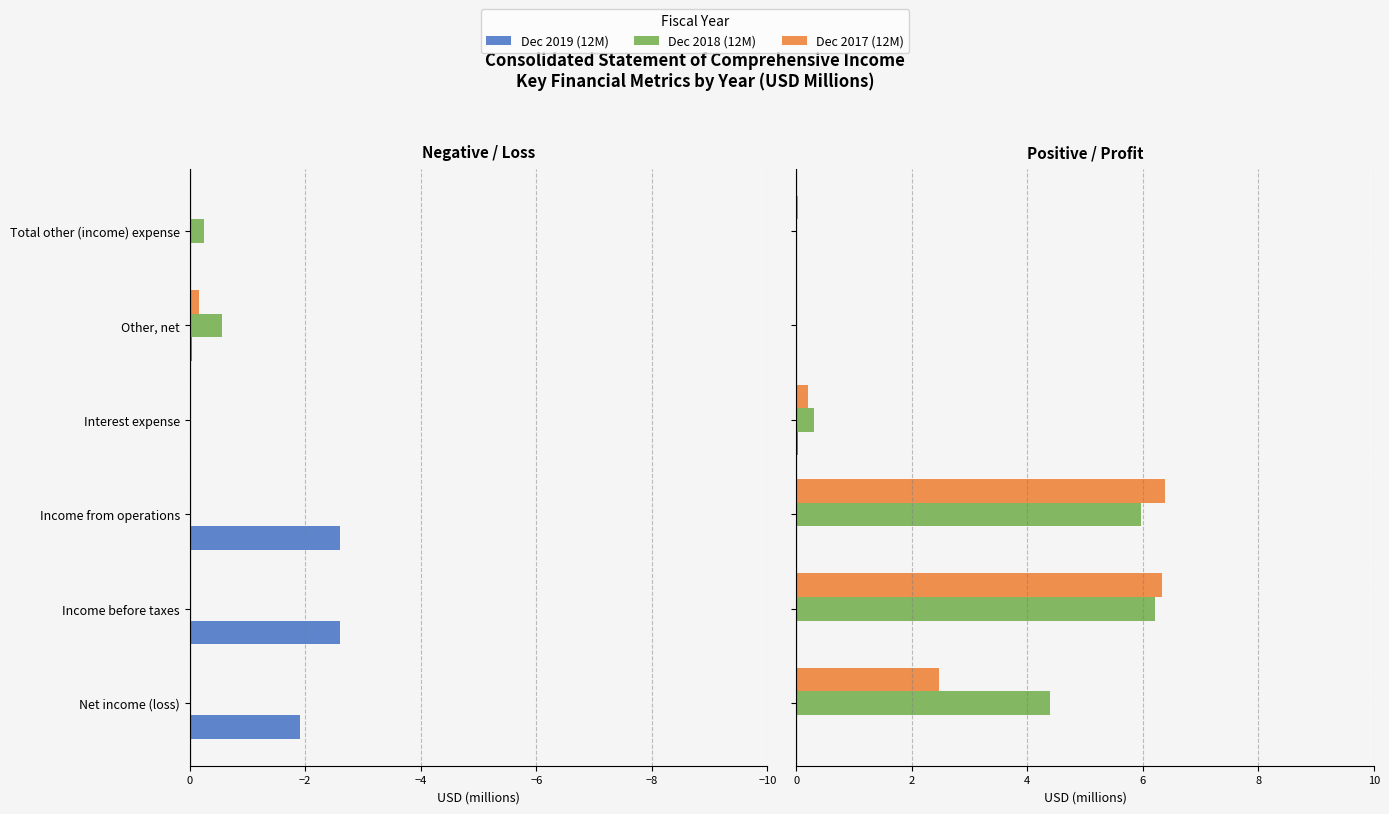

How many bars are there in each group?

3